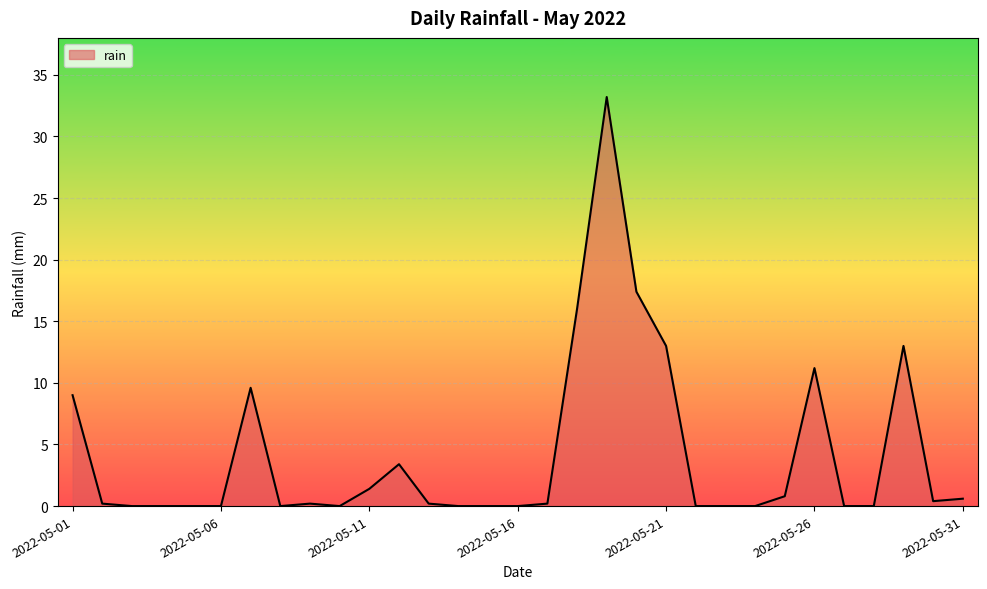

What is the sum of all values?

129.8